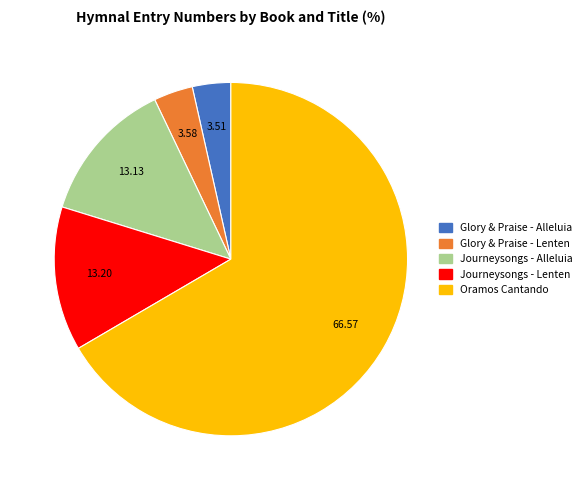

Count the number of slices in the pie.

5